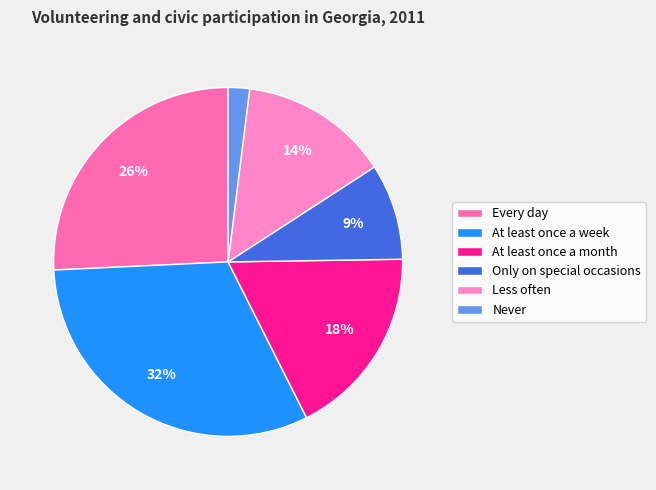

To the nearest percent, what percentage of the pie is Never?

2%